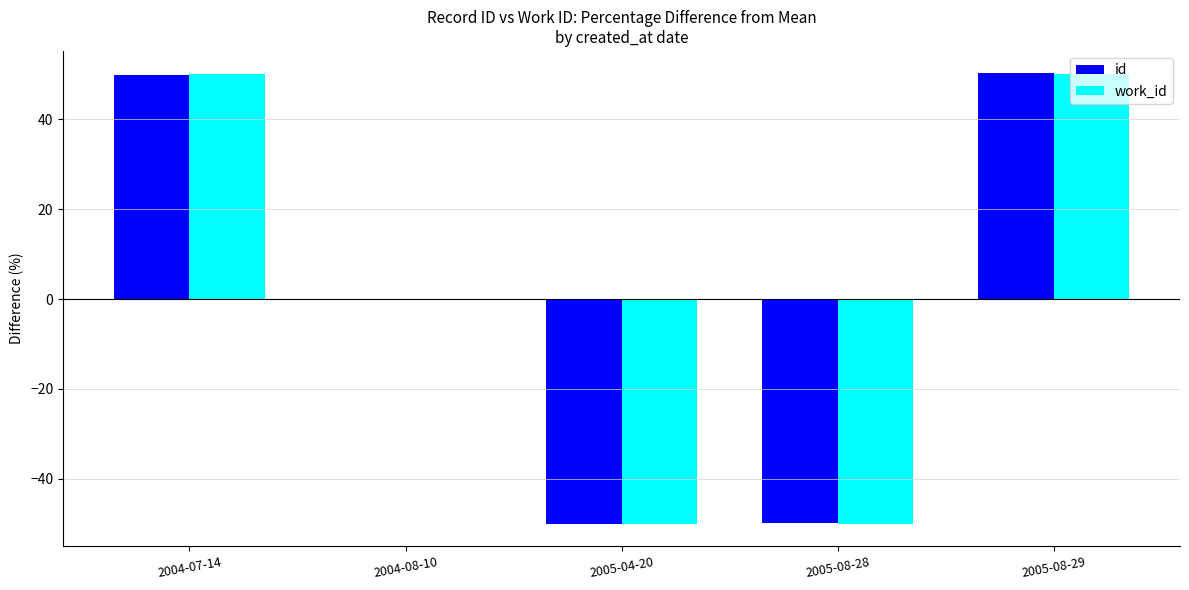

What value does the id series have at 2005-04-20?

-50.0